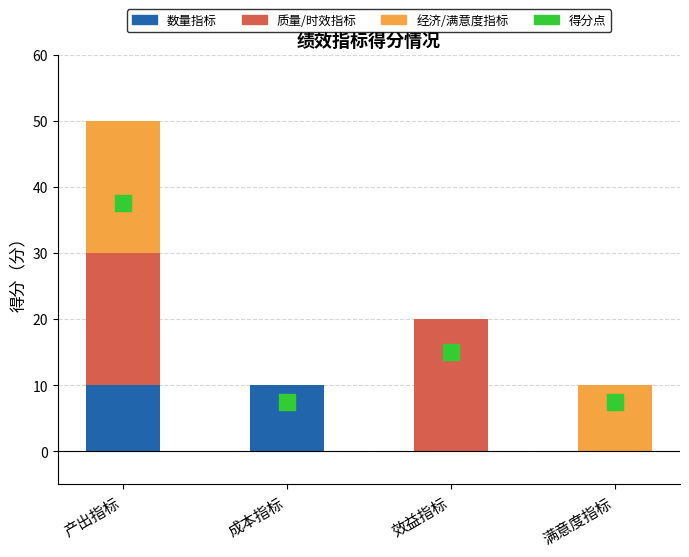

Which series has the largest total across all categories?

质量/时效指标